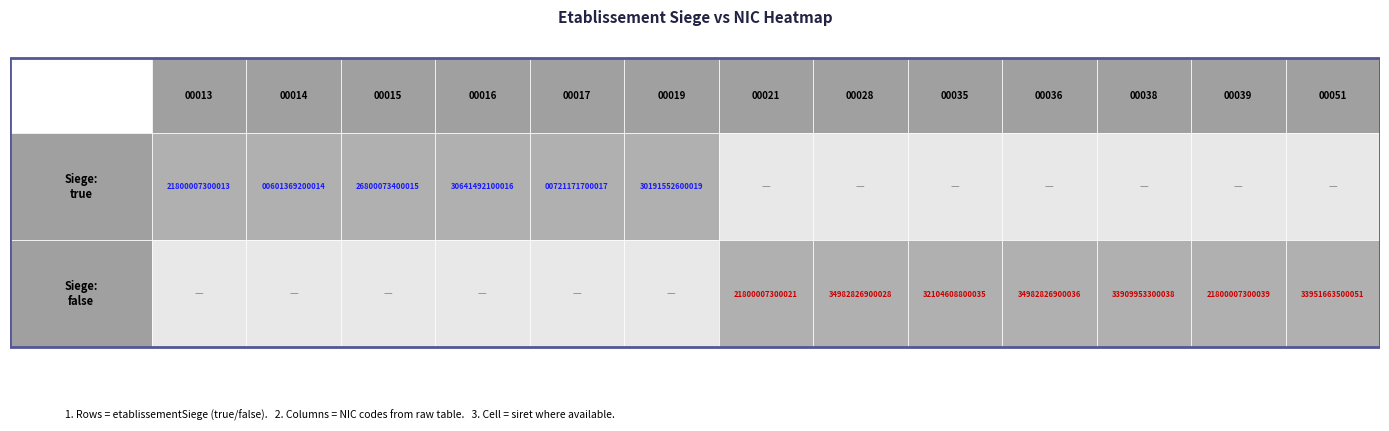

Count the false values in the range 0 to 1.

13